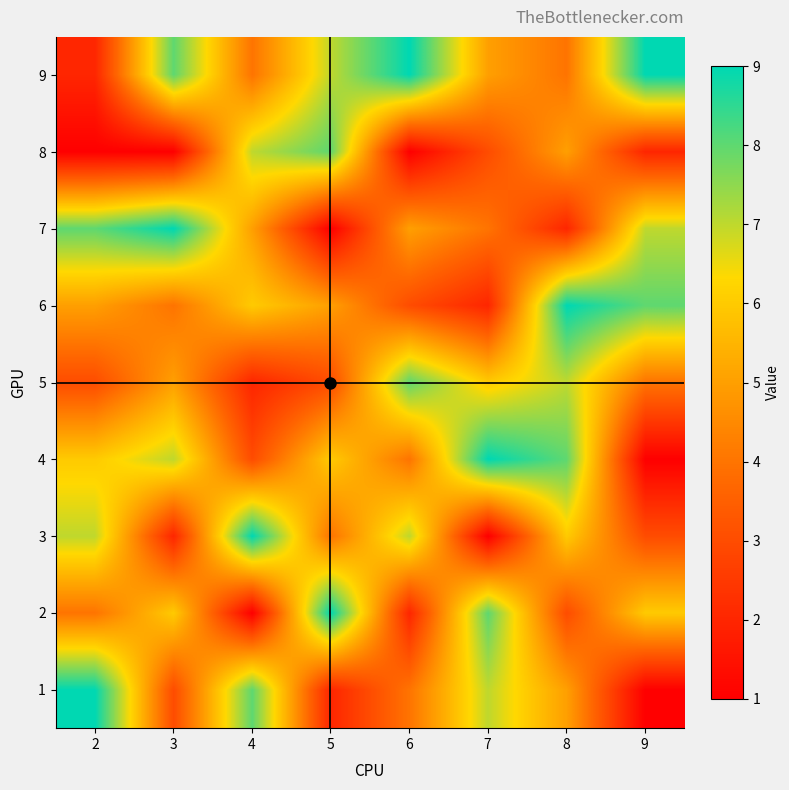

At how many categories does at least one series exceed 2?

8